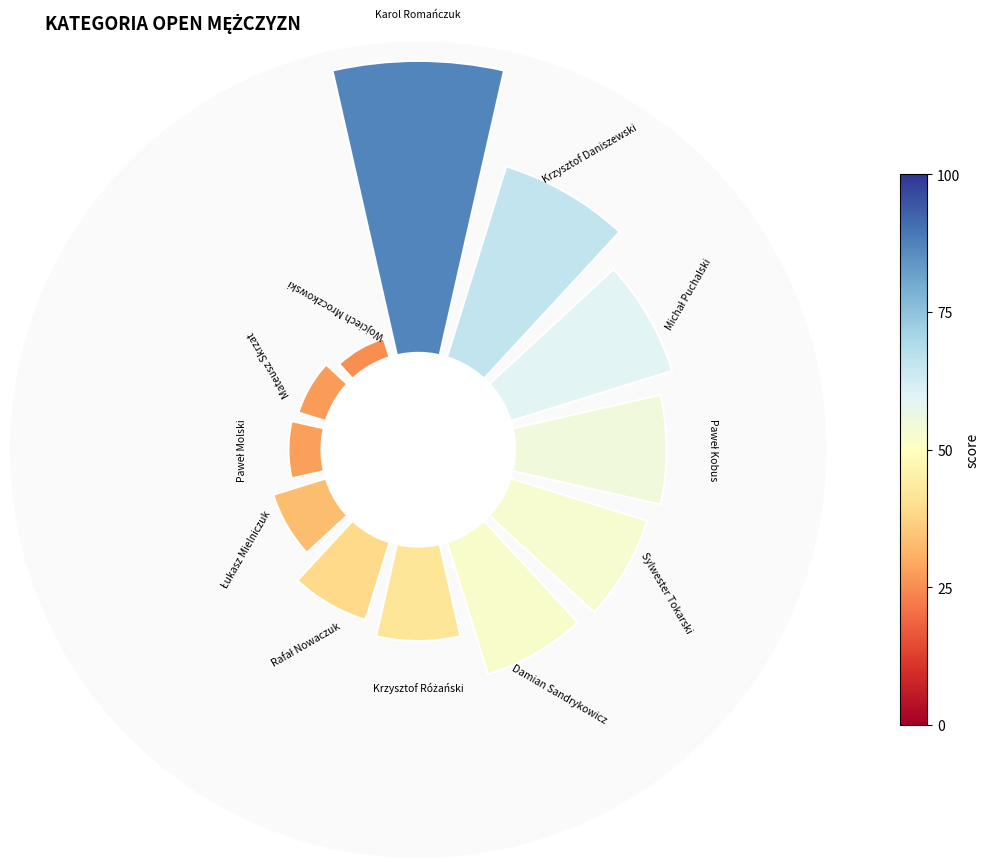

True or false: 7 accounts for 14% of the total.

False